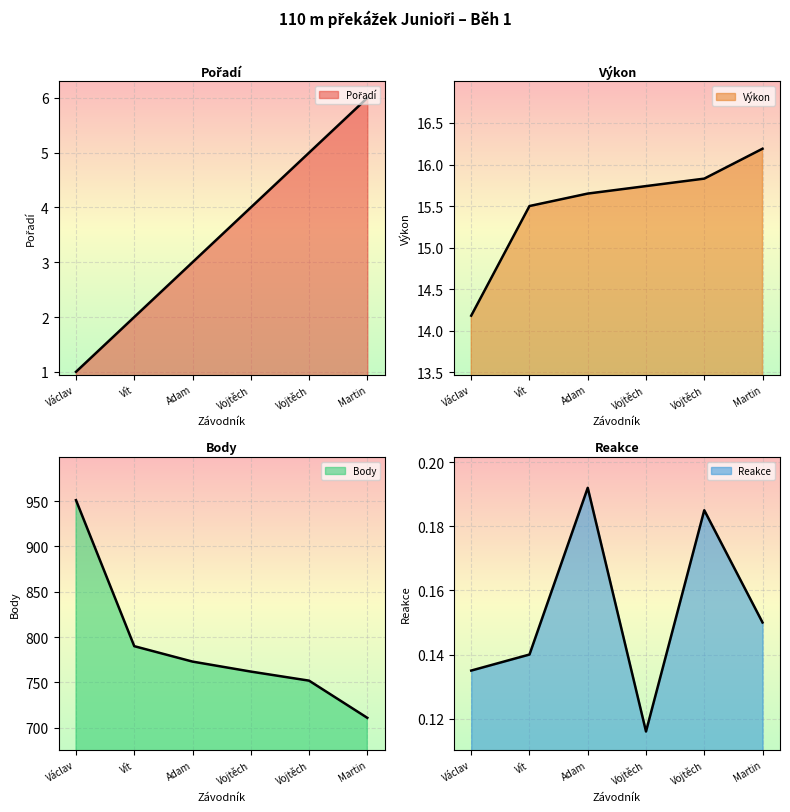

True or false: Body and Výkon intersect in this chart.

False